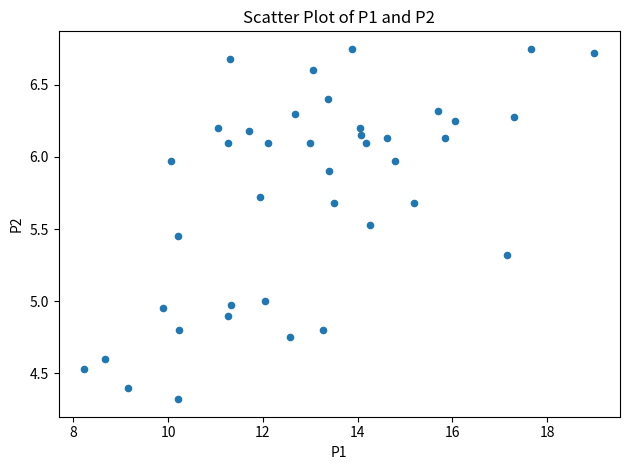

What is the range of Y values (max minus min)?

2.4